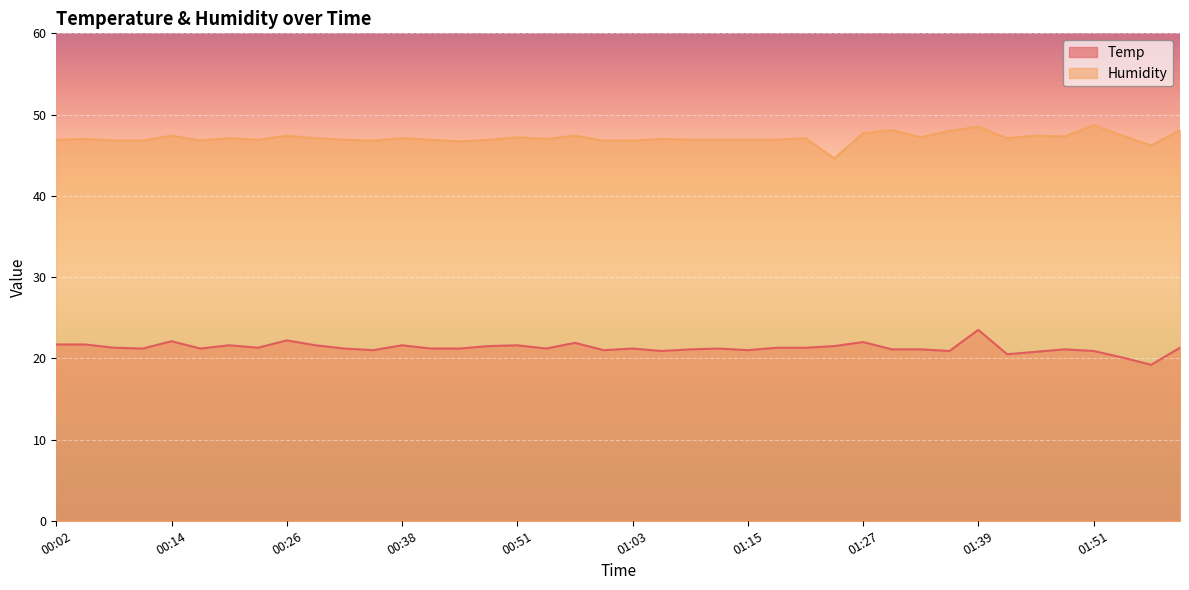

Between 00:23 and 00:54, which series saw the biggest shift?

Temp